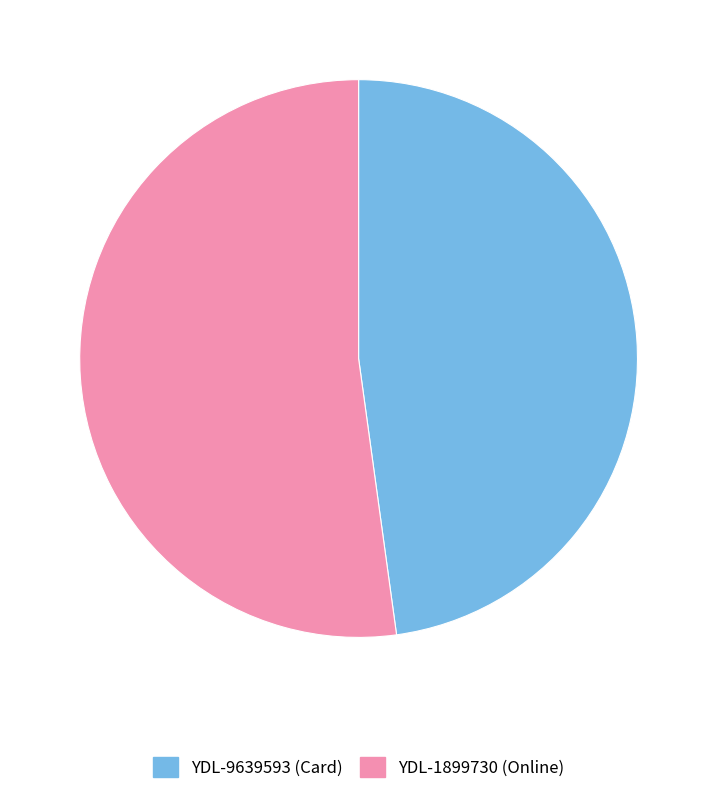

Does YDL-9639593 represent more than half of the total?

No